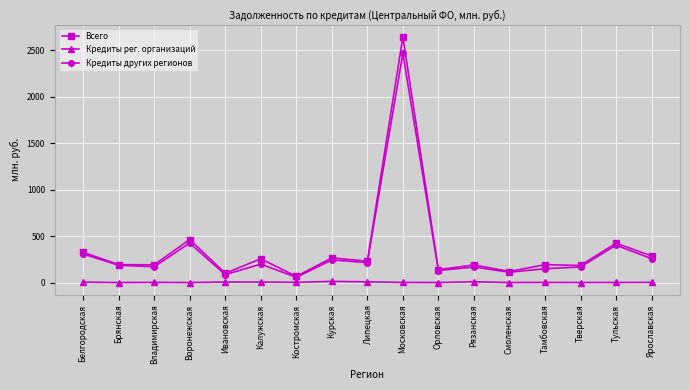

What is the label of the 11th point from the right?

Костромская